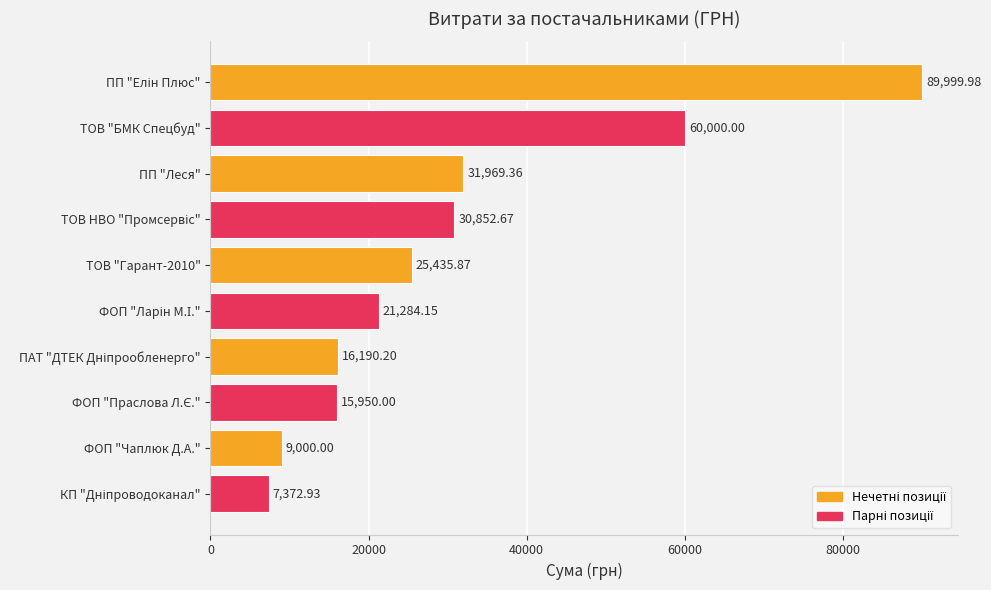

What is the label of the 8th bar from the bottom?

ПП "Леся"